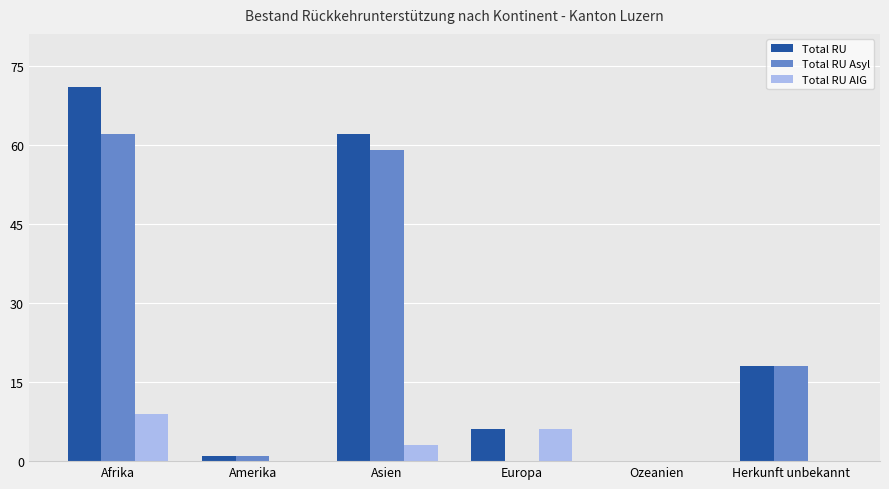

The value of Total RU AIG at Amerika is -4. True or false?

False